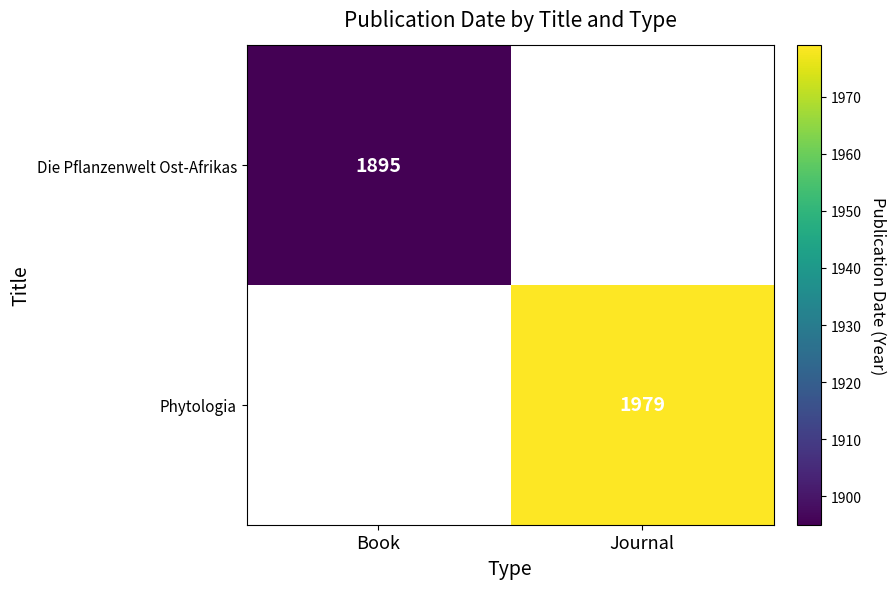

The Die Pflanzenwelt Ost-Afrikas series shows 1895 at Book. True or false?

True